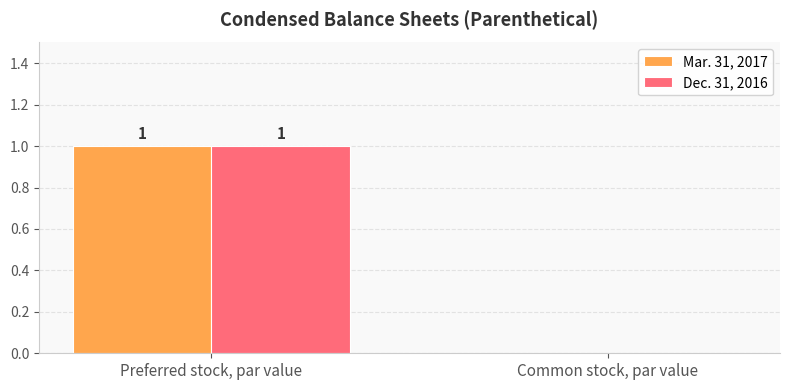

Reading right to left, transcribe all the data shown in this chart.

Mar. 31, 2017: 0	1
Dec. 31, 2016: 0	1